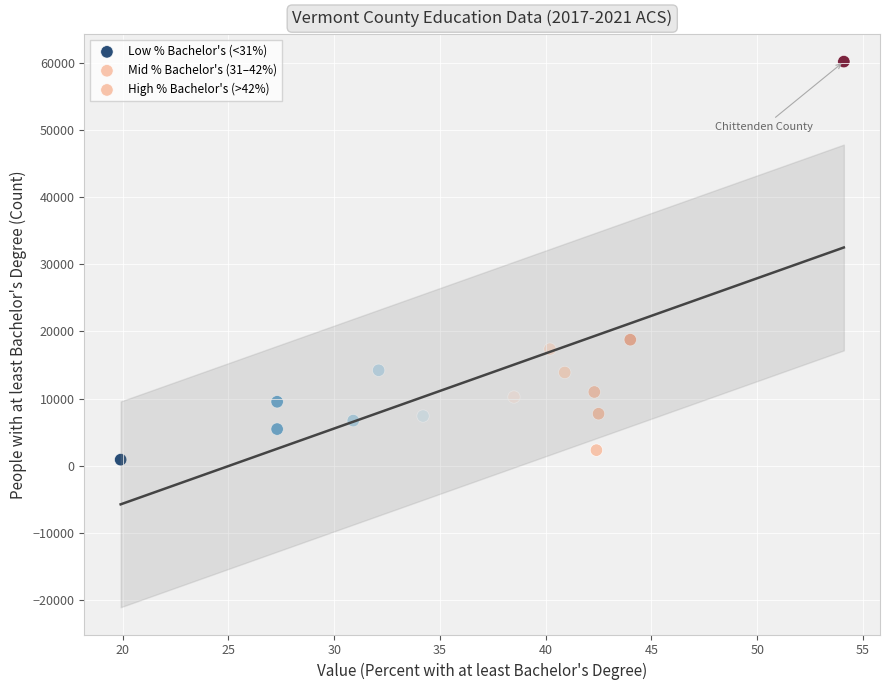

Which series contains the highest Y value?

High % Bachelor's (>42%)